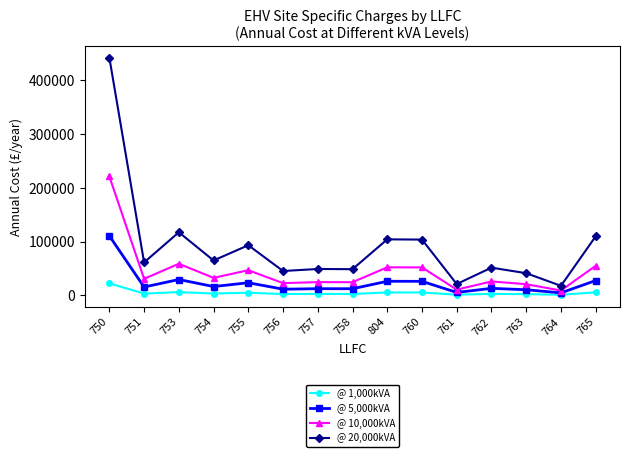

True or false: @ 1,000kVA has more than 2 points higher than both neighbors.

True